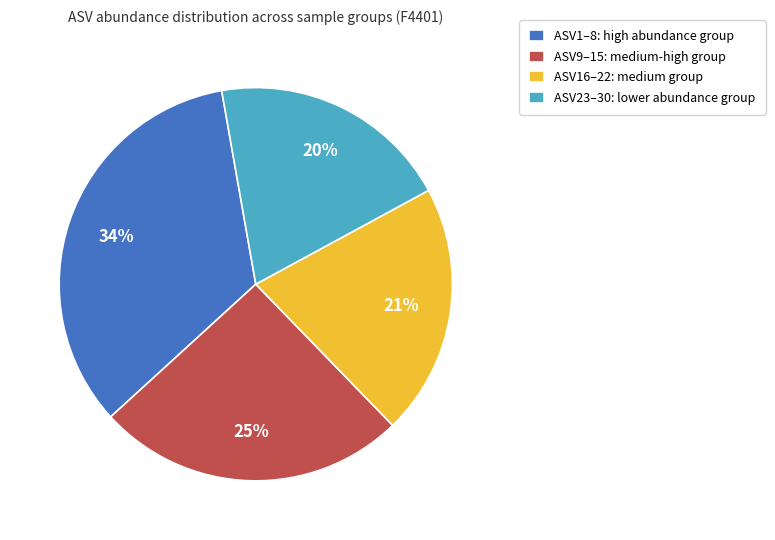

Between ASV9–15: medium-high group and ASV1–8: high abundance group, which is larger?

ASV1–8: high abundance group